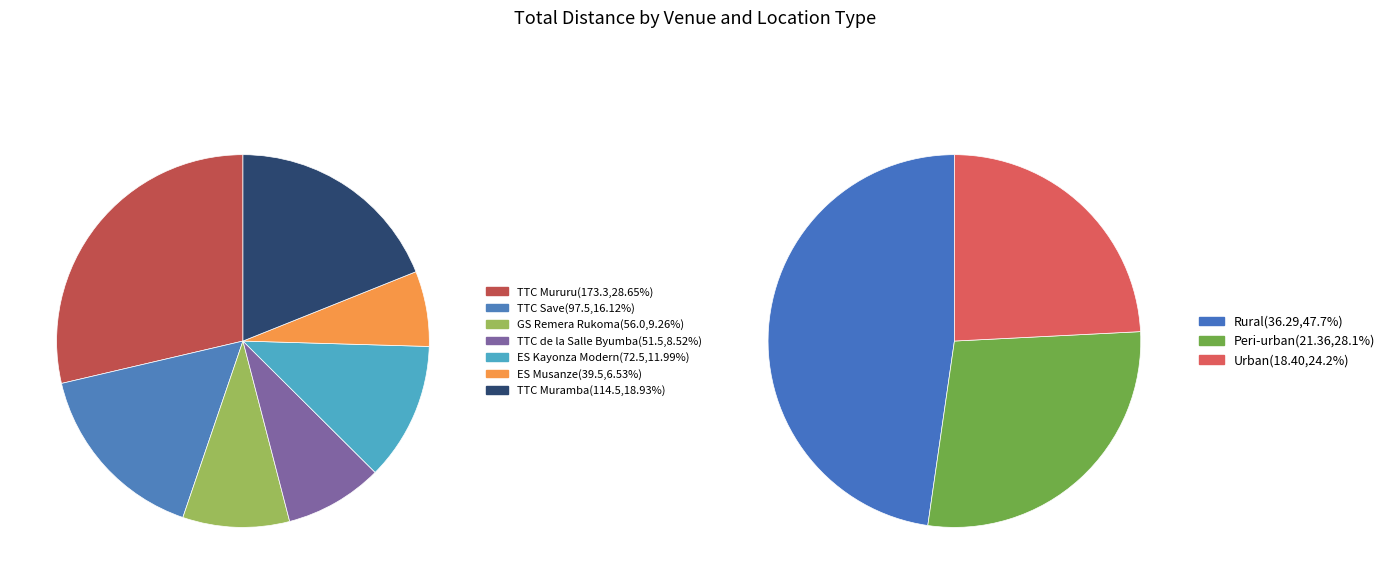

Which has a higher value, ES Musanze Peri-urban or TTC Mururu Urban?

TTC Mururu Urban